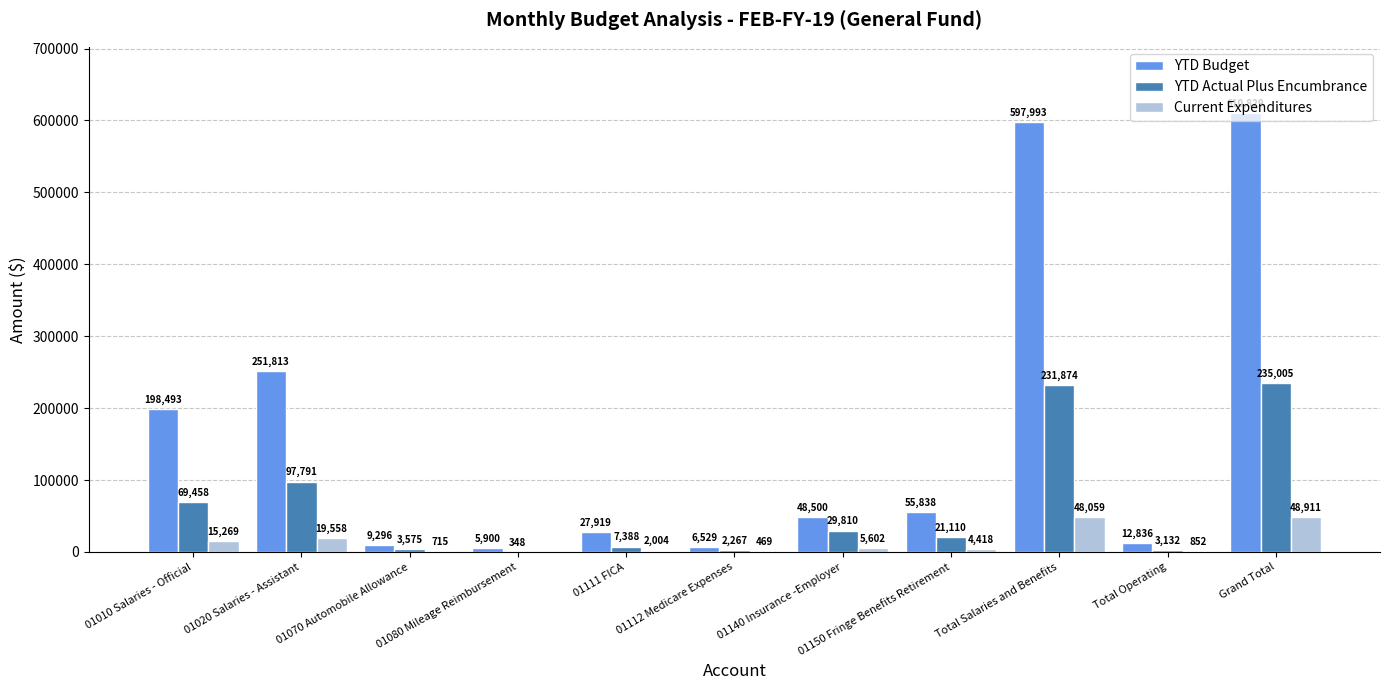

Which label corresponds to the largest value in the chart?

Grand Total